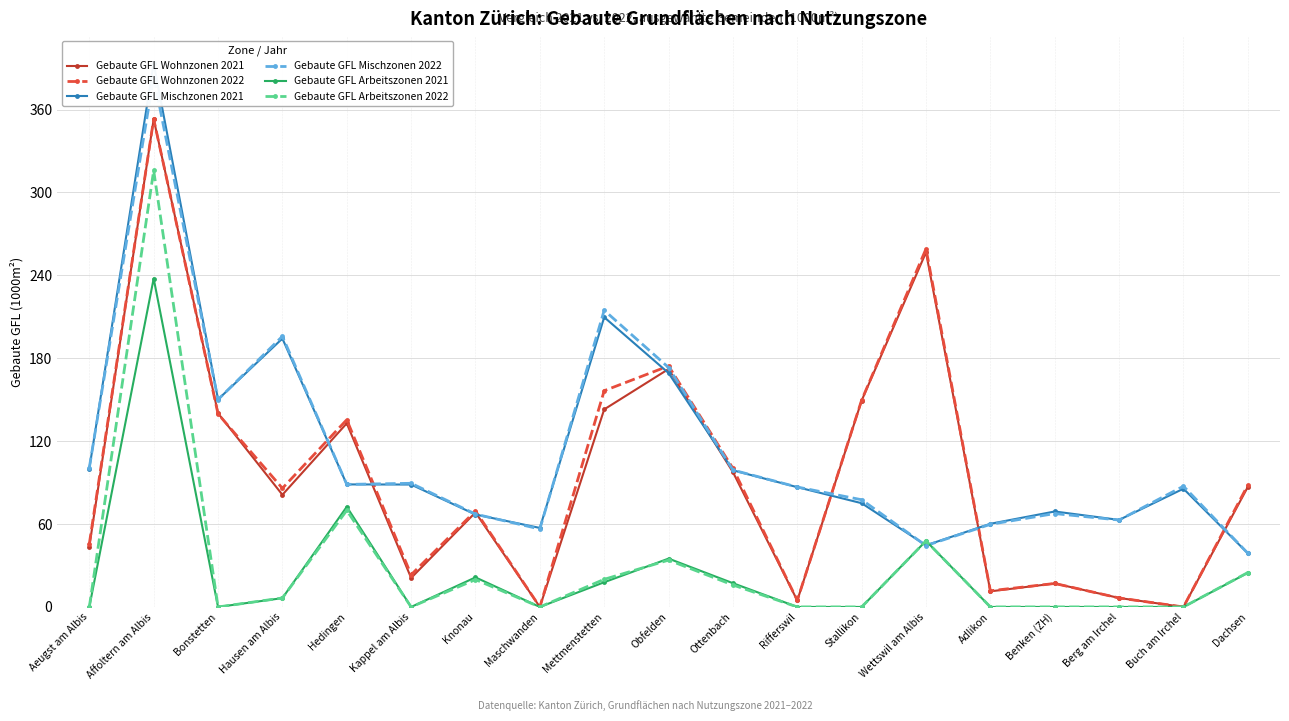

How many times do Gebaute GFL Mischzonen 2021 and Gebaute GFL Mischzonen 2022 cross each other?

6